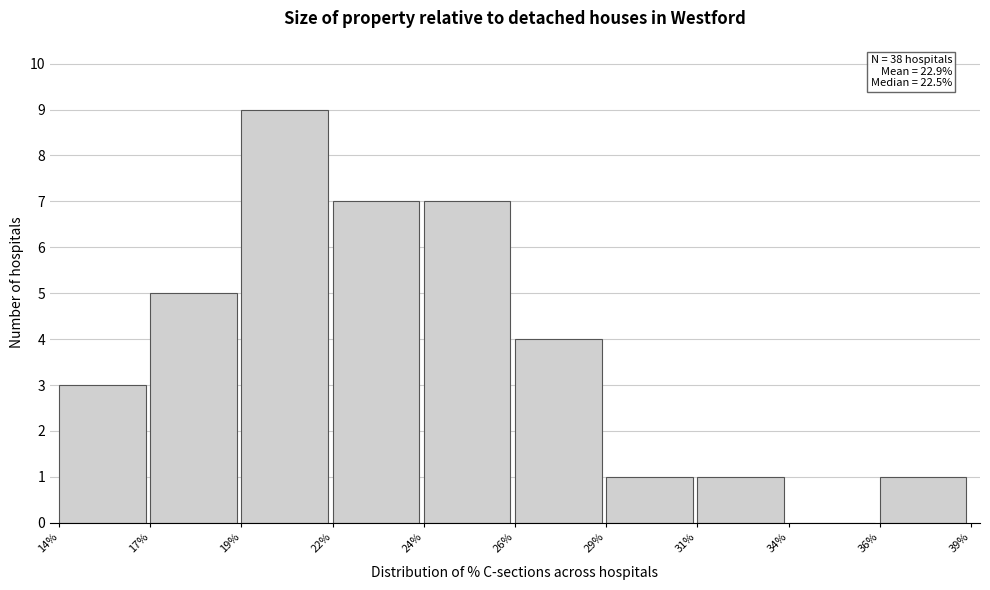

Reading right to left, transcribe all the data shown in this chart.

36%=1	34%=0	31%=1	29%=1	26%=4	24%=7	22%=7	19%=9	17%=5	14%=3